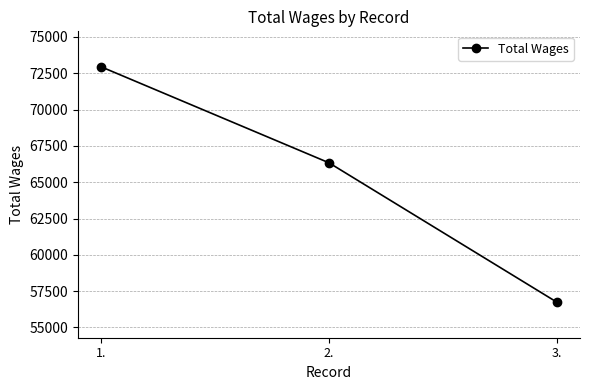

Which category has the lowest value across all series?

3.